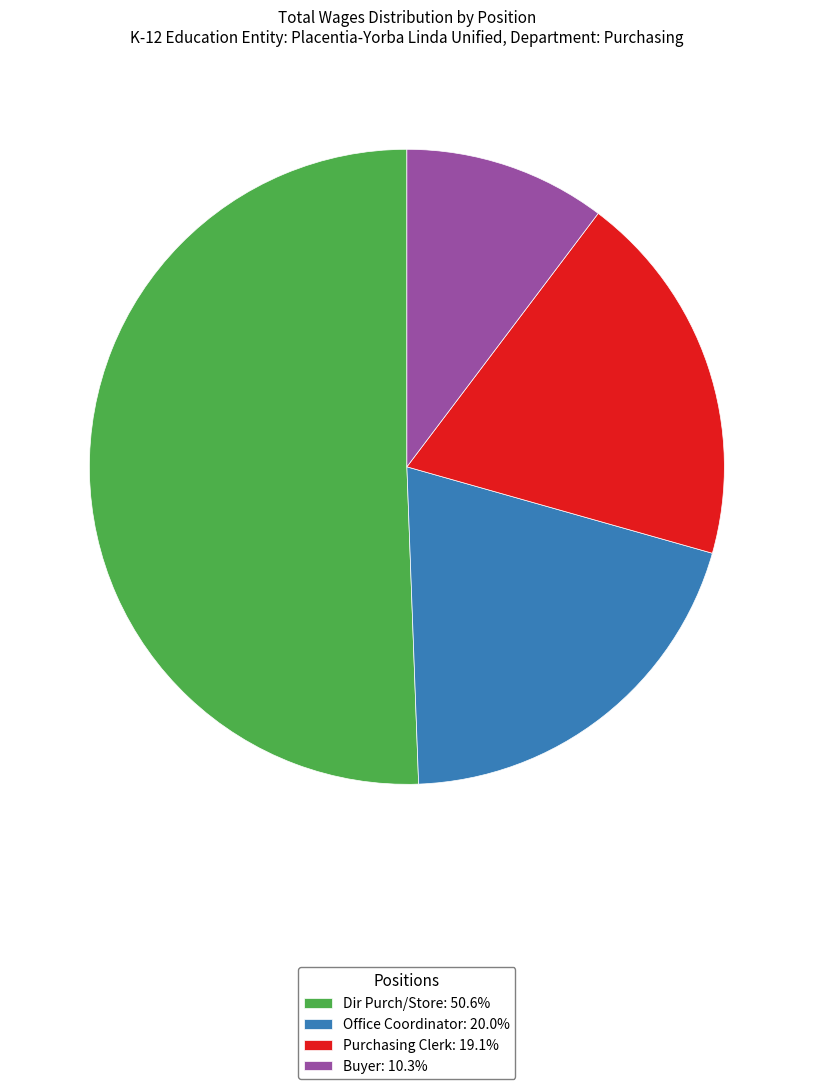

Combined, do Dir Purch/Store: 50.6% and Office Coordinator: 20.0% account for over 50%?

Yes